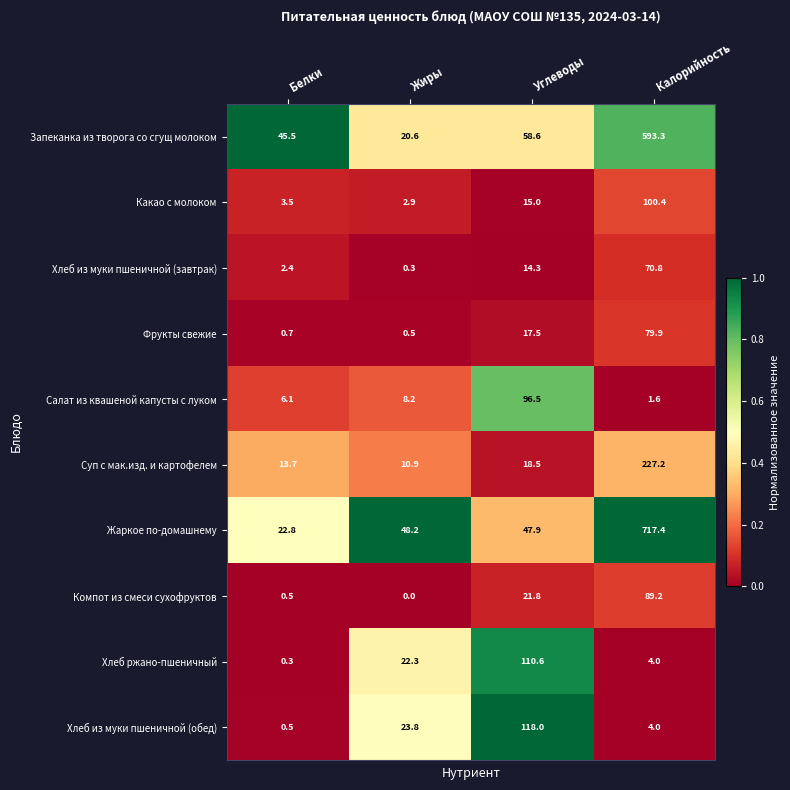

How many distinct data groups are displayed?

10